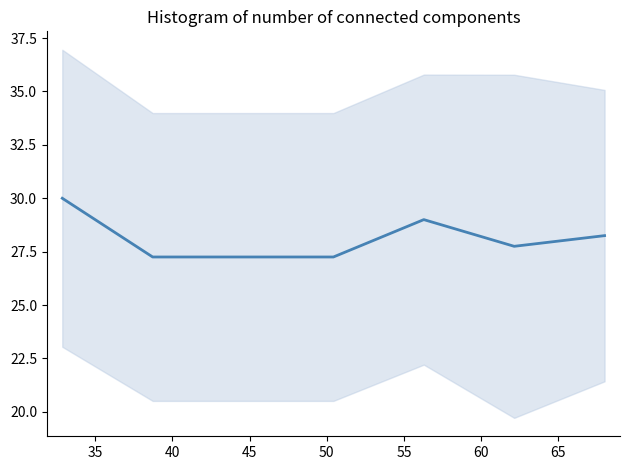

How many interior local peaks (higher than both neighbors) does the data have?

1